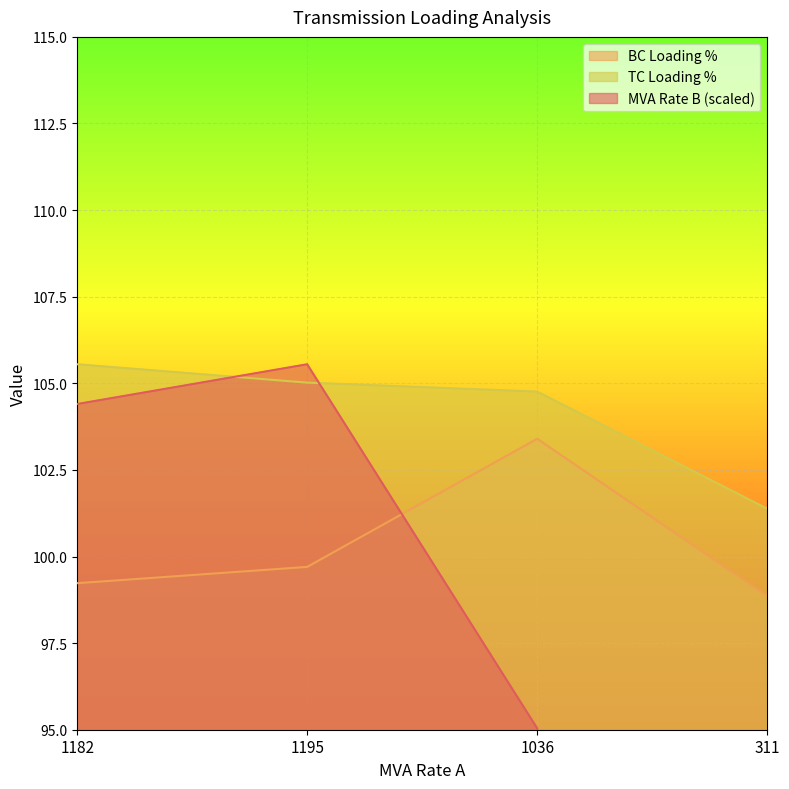

How many lines are shown in the chart?

3